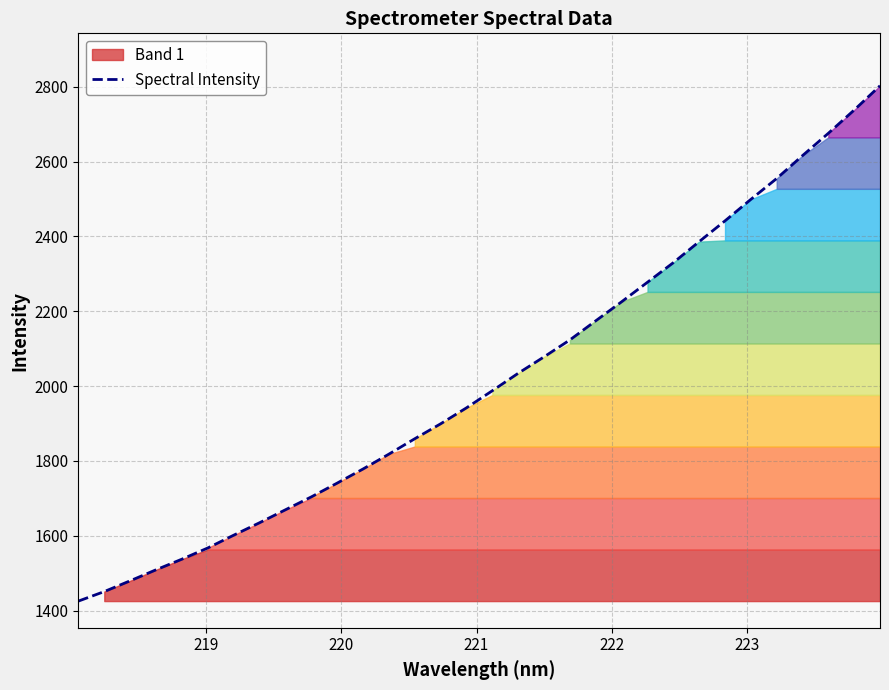

What is the average value?

2017.7